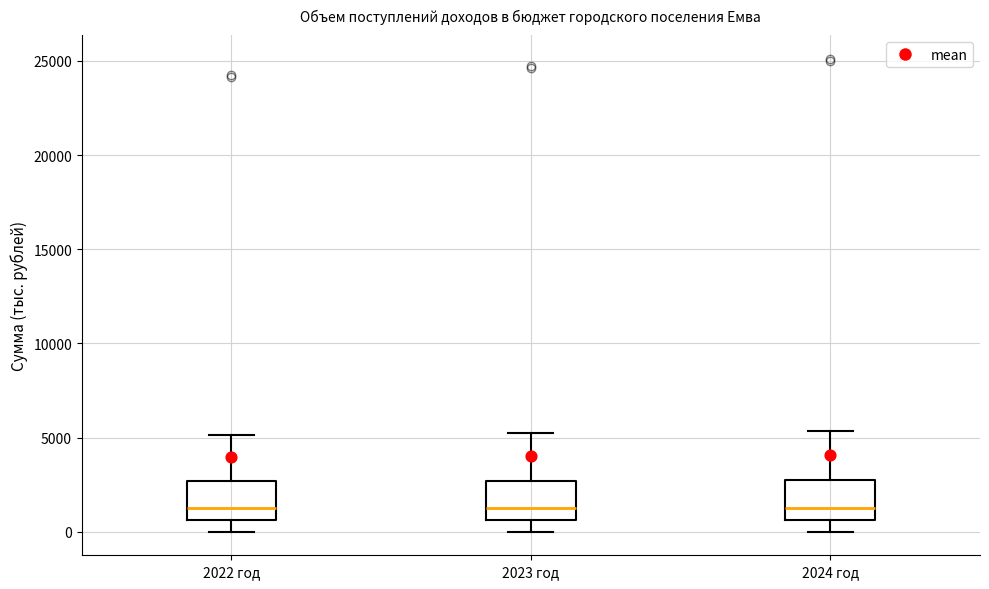

Reading left to right, transcribe this box plot: for each box, give where its median line is, the range the box spans, and where its two whiskers end, as read against the y-axis. The values are not printed on the chart, so give them approximately, as read against the axis.

2022 год: median 1500, box 500 to 2500, whiskers 0 to 5000
2023 год: median 1500, box 500 to 2500, whiskers 0 to 5000
2024 год: median 1500, box 500 to 2500, whiskers 0 to 5500